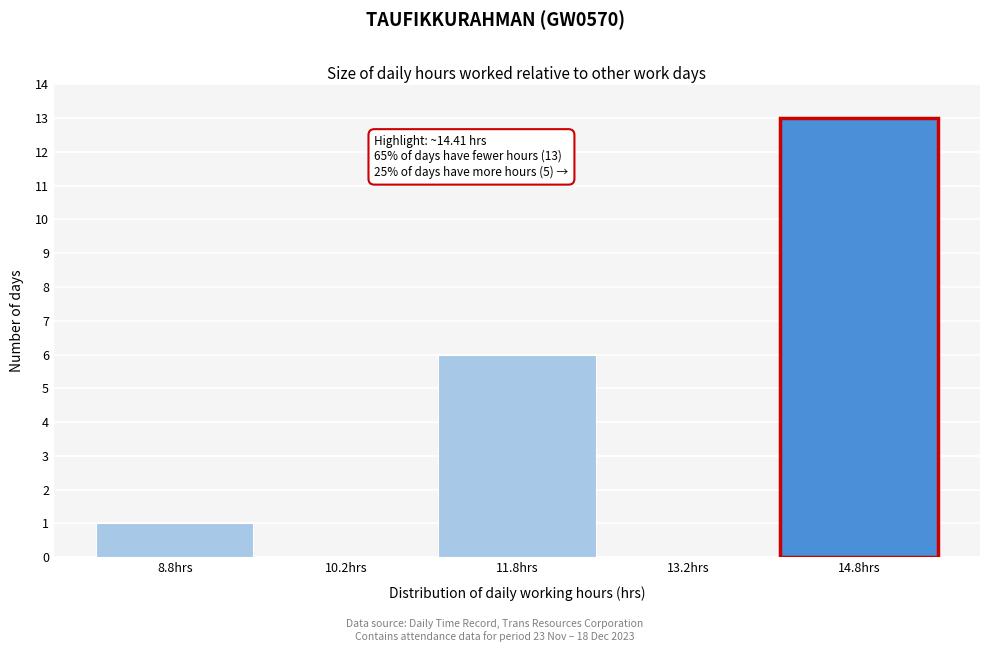

Which range on the x-axis has the tallest bar?

14.0 to 15.5